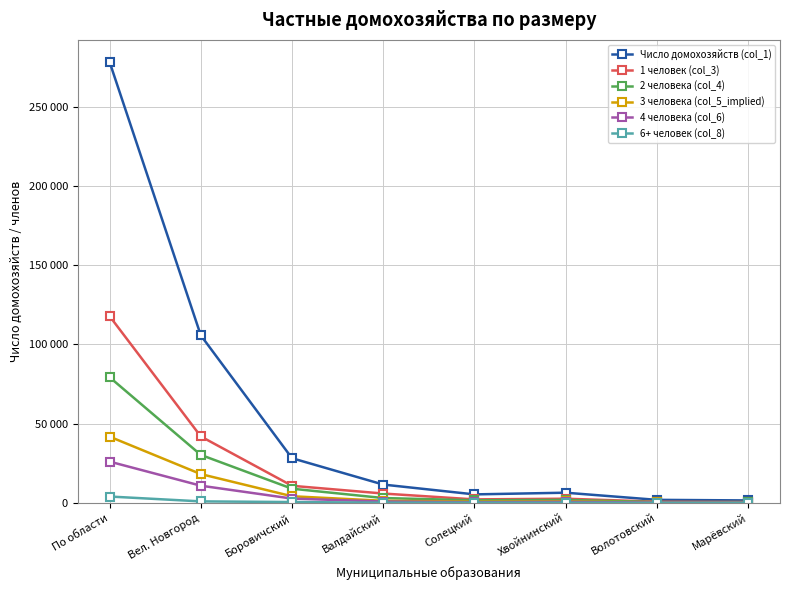

Where does the Число домохозяйств (col_1) series first go above 11568?

По области